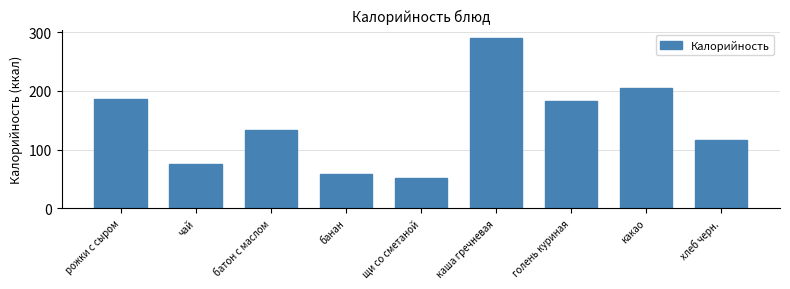

Reading left to right, list all the values displayed in this chart.

рожки с сыром=187	чай=75	батон с маслом=134	банан=58	щи со сметаной=52	каша гречневая=290	голень куриная=183	какао=205	хлеб черн.=117